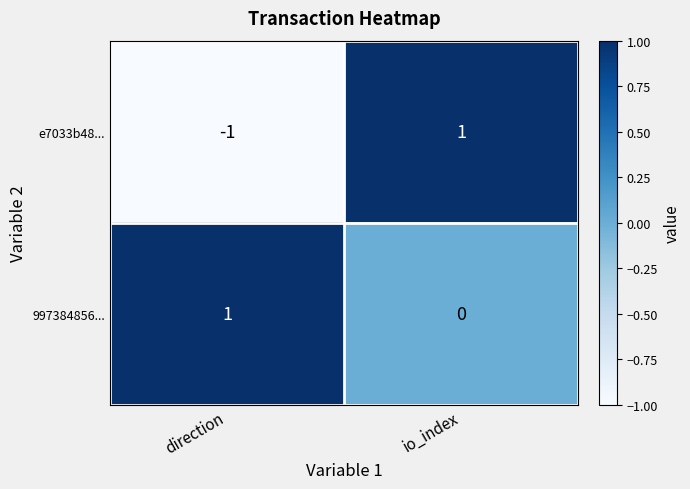

At how many categories does at least one series exceed 0?

2